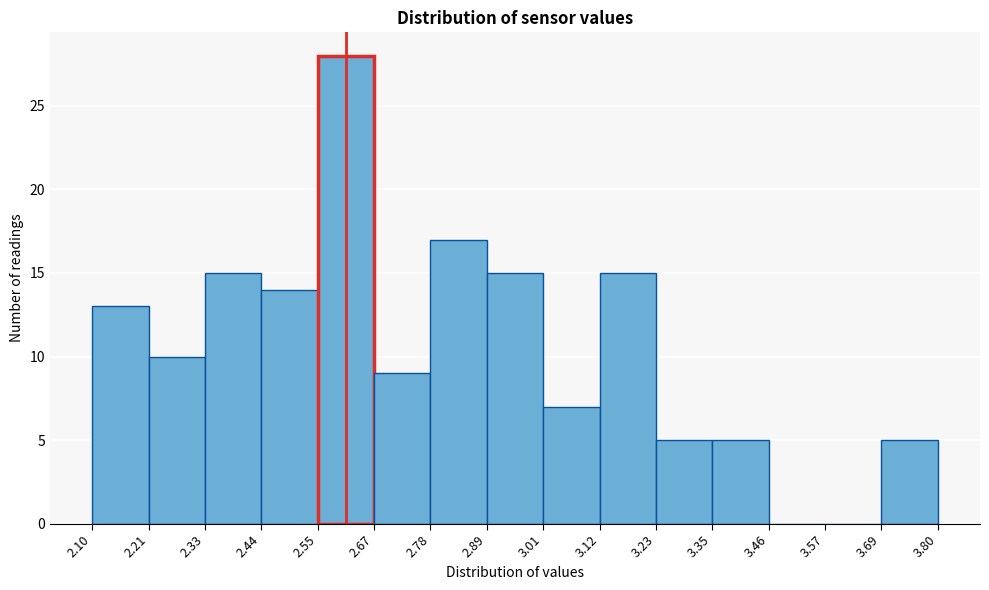

Over which range of the x-axis is the bar tallest?

2.55 to 2.67